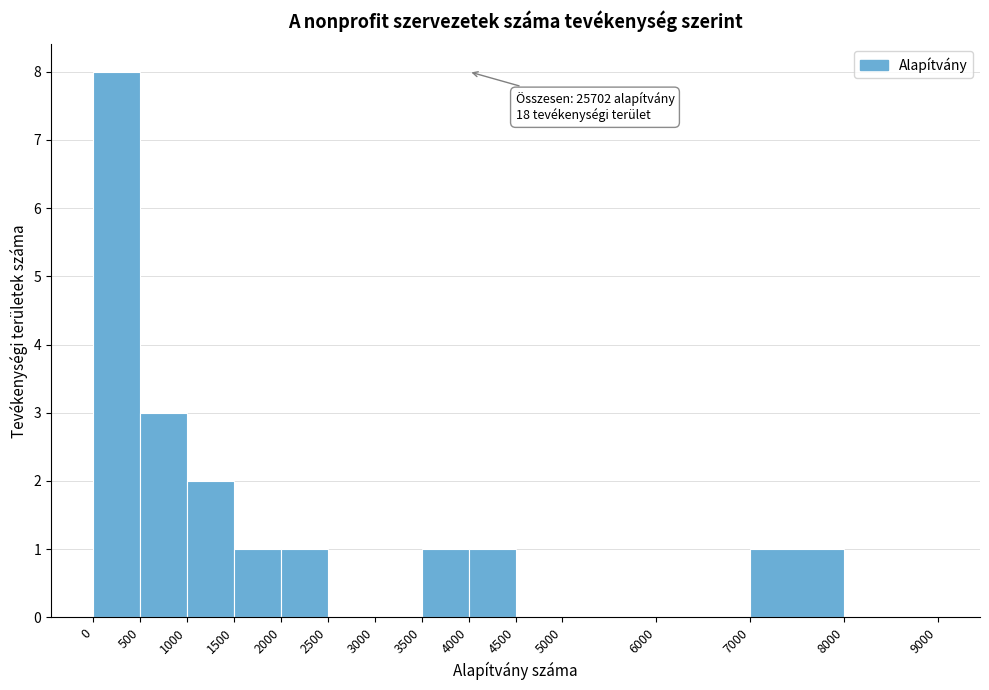

Which range on the x-axis has the tallest bar?

0 to 500